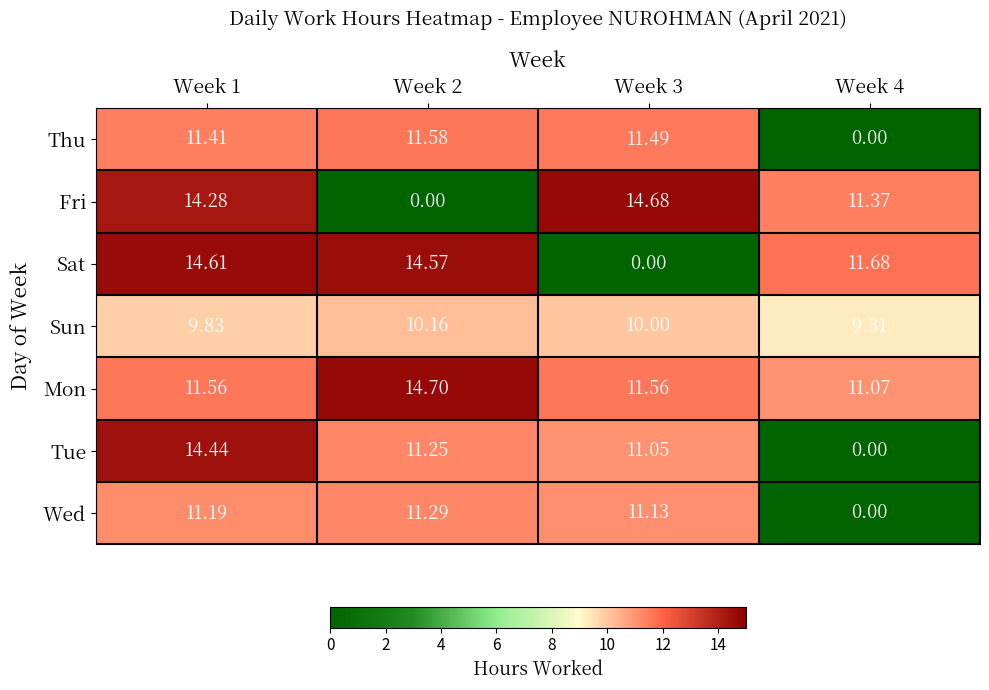

Between Week 2 and Week 4, which series saw the biggest shift?

Thu